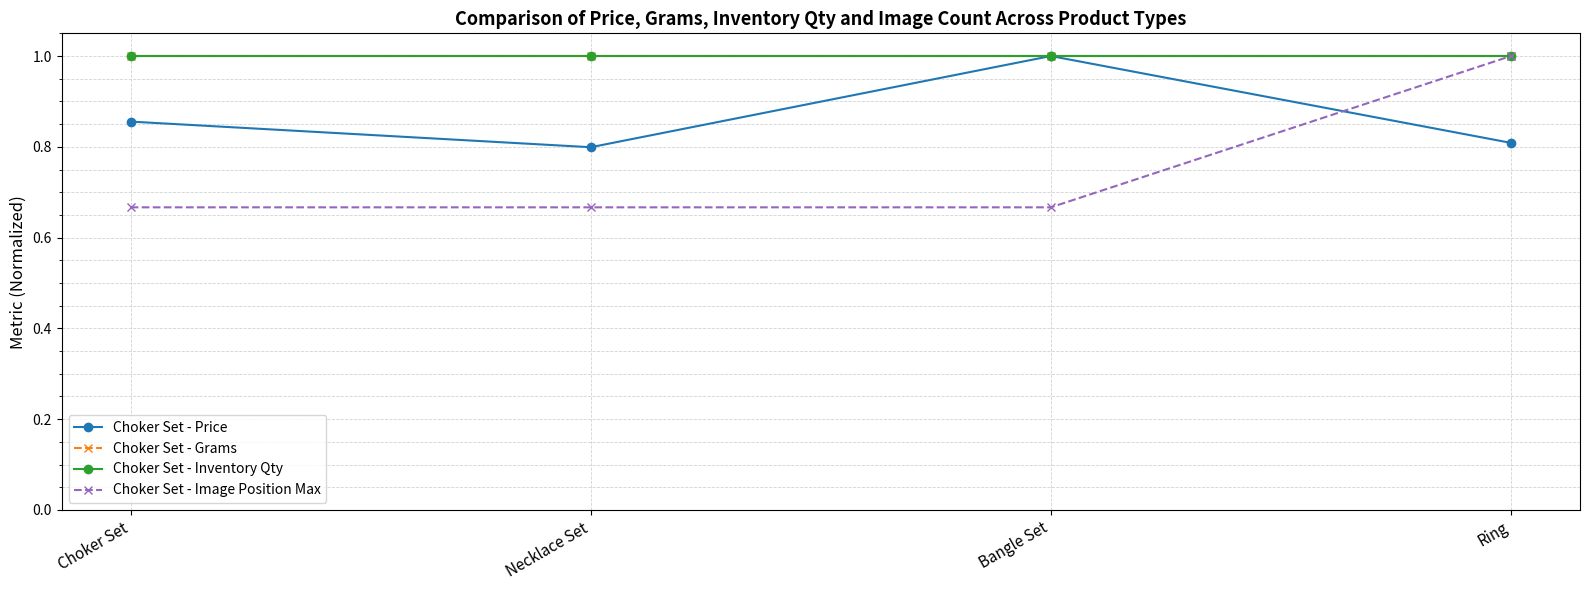

What is the label of the 2nd point from the right?

Bangle Set